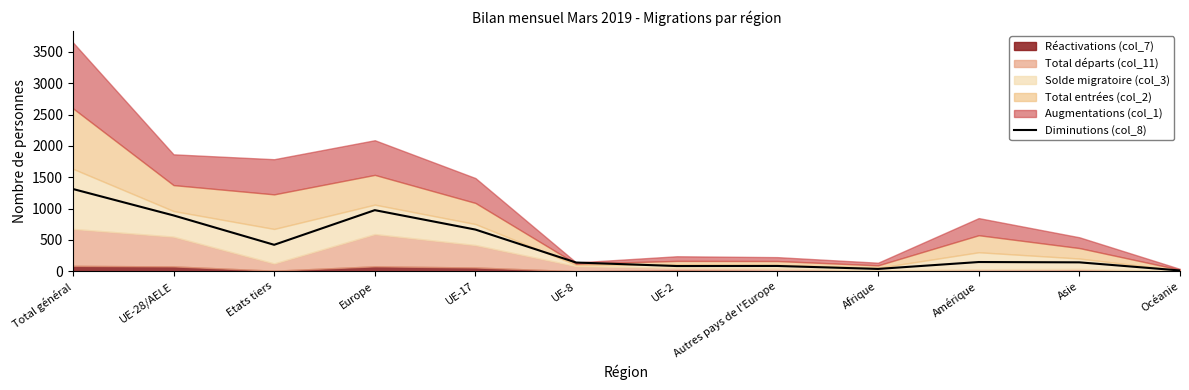

What is the label of the 10th point from the right?

Etats tiers